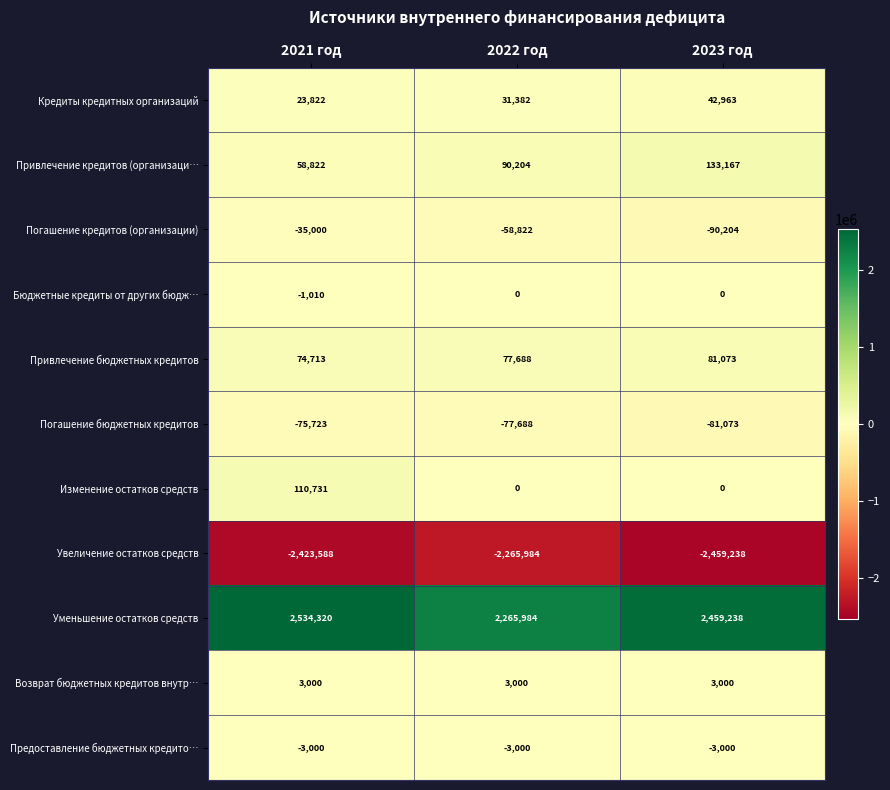

Rank the series by their maximum value, from highest to lowest.

Уменьшение остатков средств, Привлечение кредитов (организаци…, Изменение остатков средств, Привлечение бюджетных кредитов, Кредиты кредитных организаций, Возврат бюджетных кредитов внутр…, Бюджетные кредиты от других бюдж…, Предоставление бюджетных кредито…, Погашение кредитов (организации), Погашение бюджетных кредитов, Увеличение остатков средств